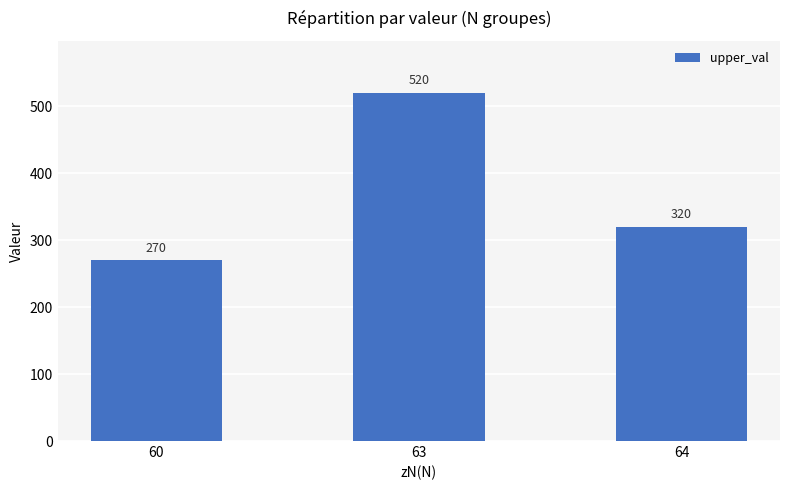

Which category has the lowest value across all series?

60